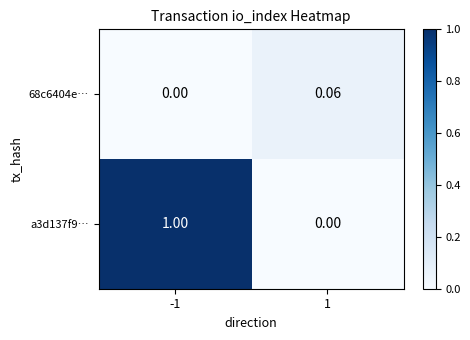

Which series has the largest total across all categories?

a3d137f9…